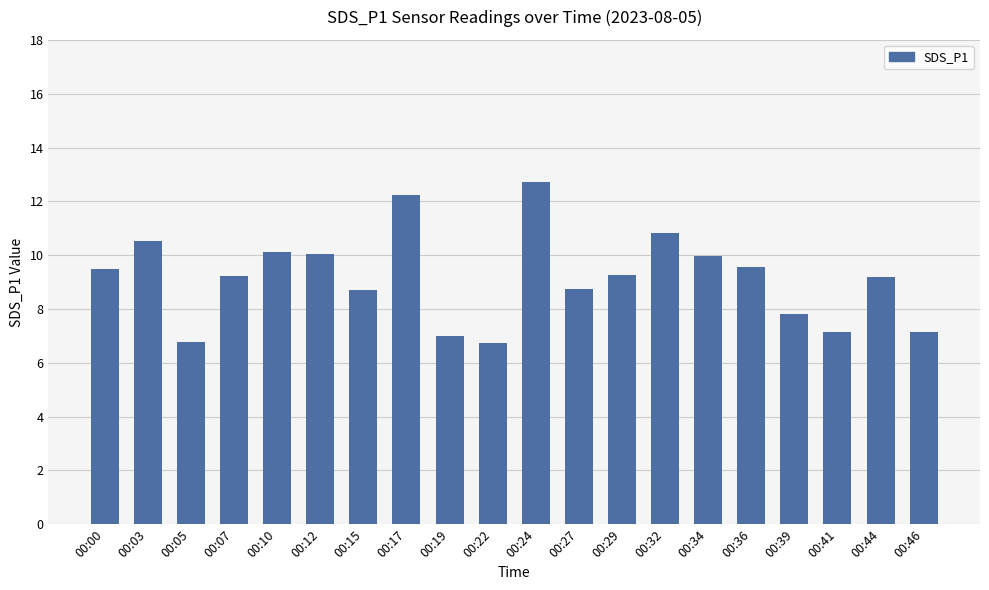

What is the smallest value displayed?

6.8